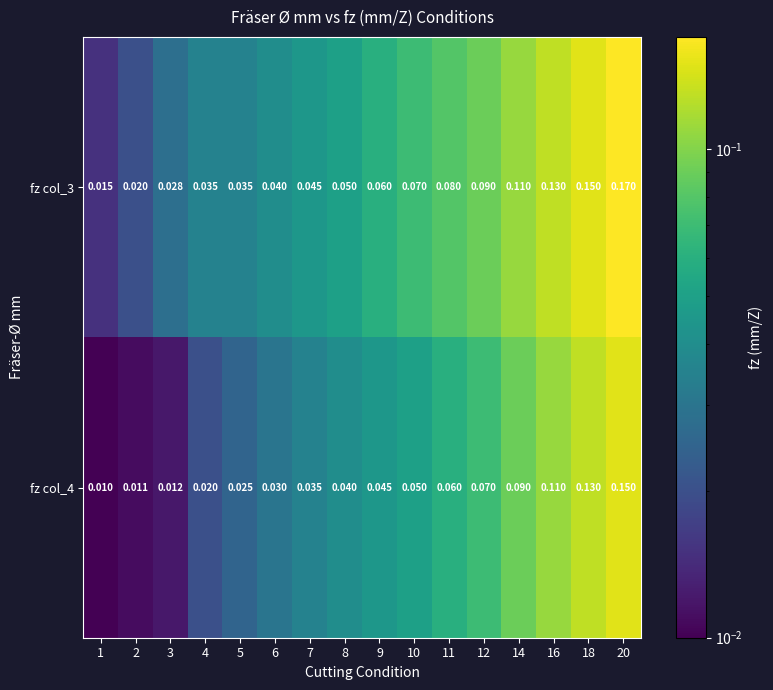

Is the value of fz col_3 at 1 greater than the value of fz col_4 at 6?

No